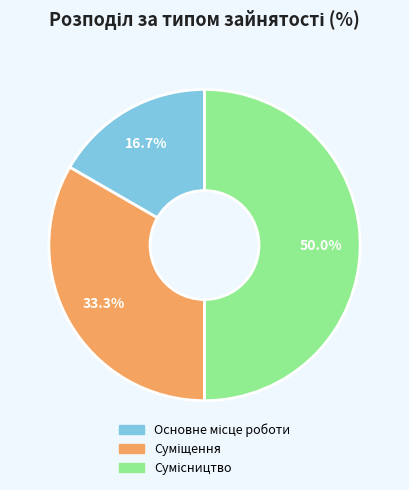

What percentage is the Основне місце роботи slice, to the nearest percent?

17%